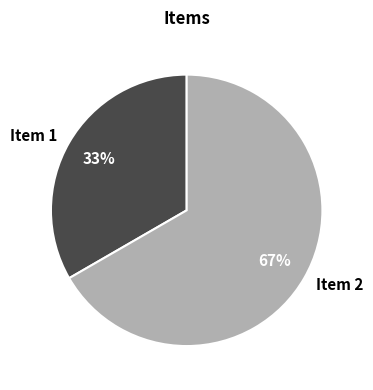

How many segments does this pie chart have?

2